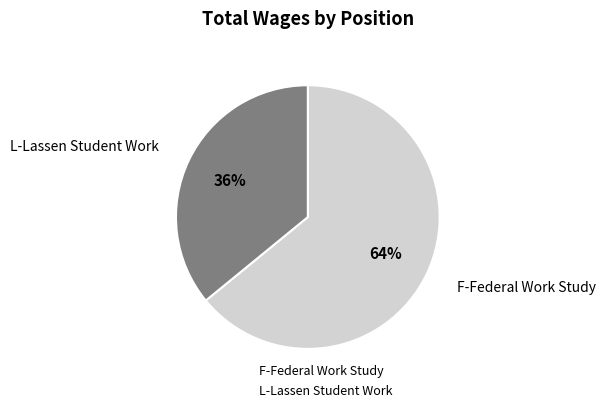

Between L-Lassen Student Work and F-Federal Work Study, which is larger?

F-Federal Work Study